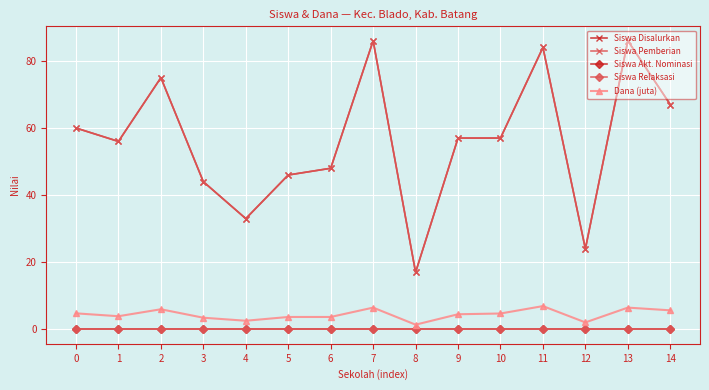

Which label corresponds to the largest value in the chart?

7